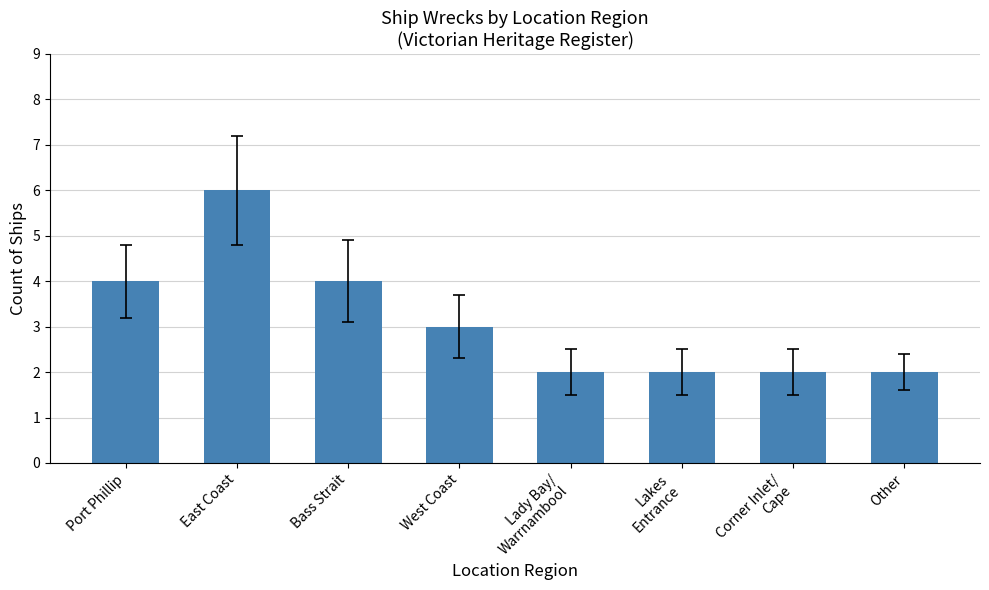

What is the ratio of the value at Corner Inlet/
Cape to the value at East Coast?

0.3